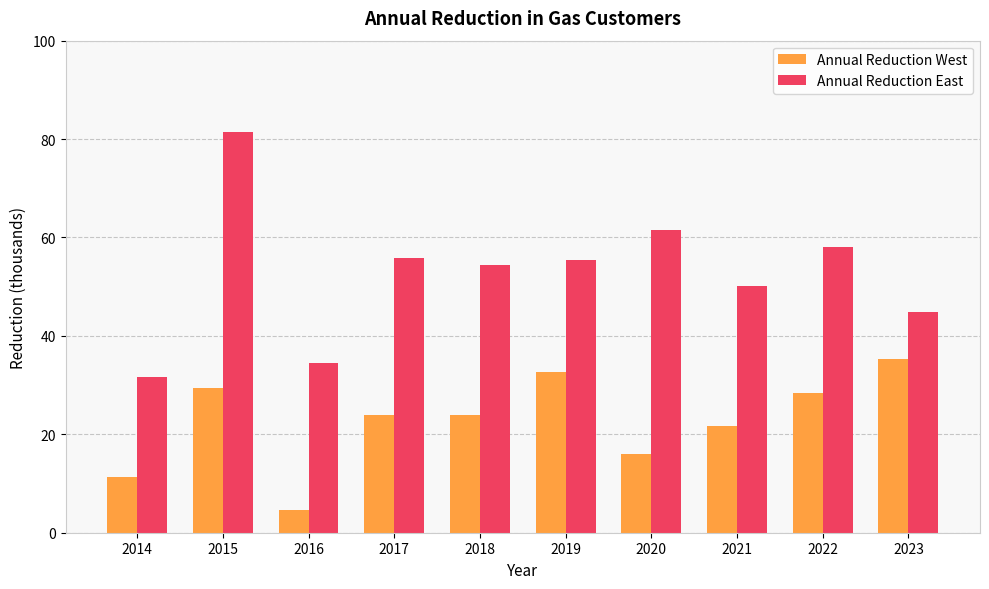

List the series in order of their overall mean, highest first.

Annual Reduction East, Annual Reduction West